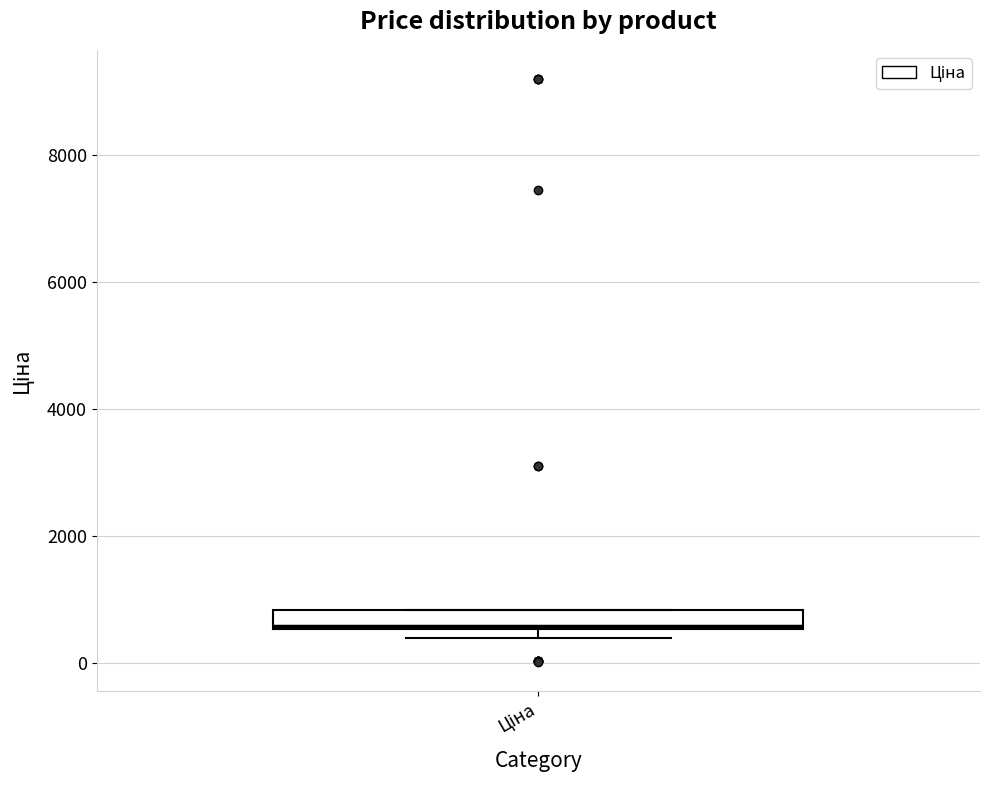

Where is the lower edge of the box for Ціна on the y-axis? The values are not printed on the chart, so give them approximately, as read against the axis.

600